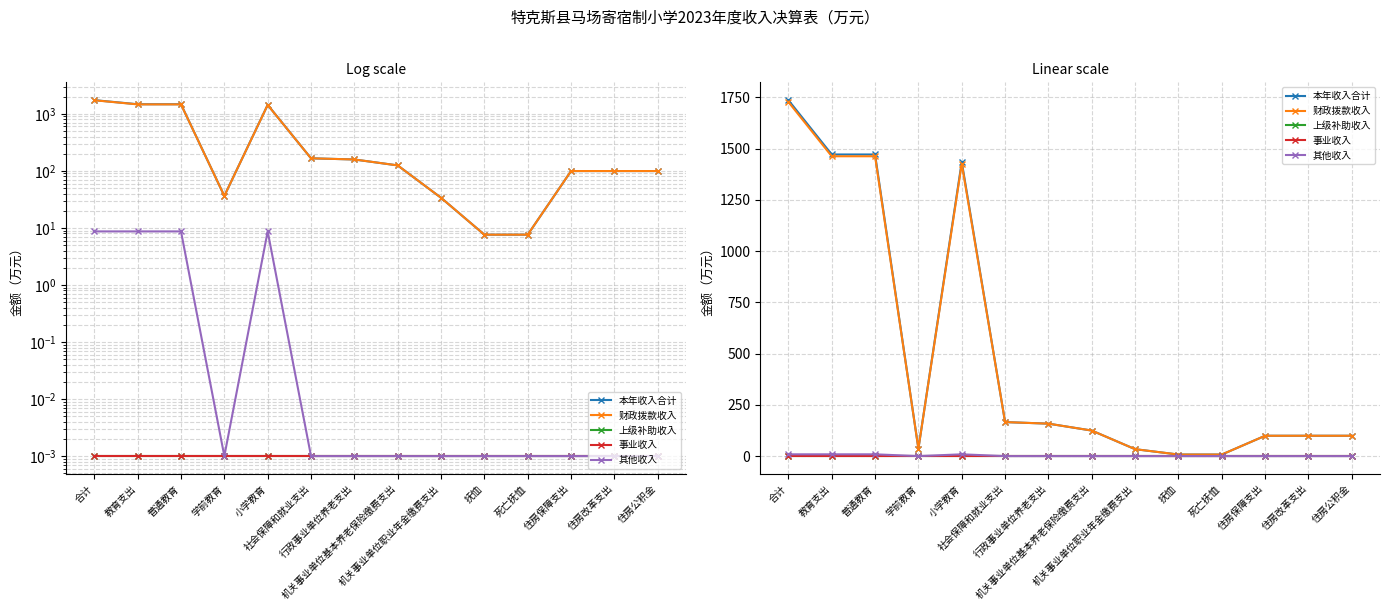

The 财政拨款收入 series shows 158.3 at 行政事业单位养老支出. True or false?

True